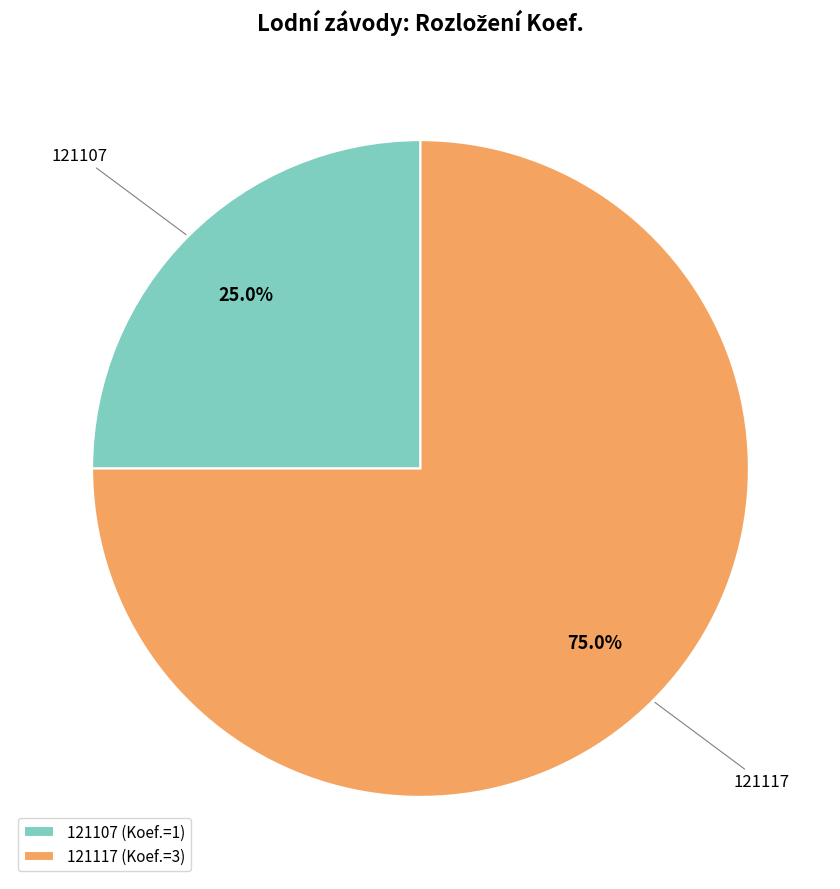

What percentage do 121107 and 121117 together represent?

100.0%